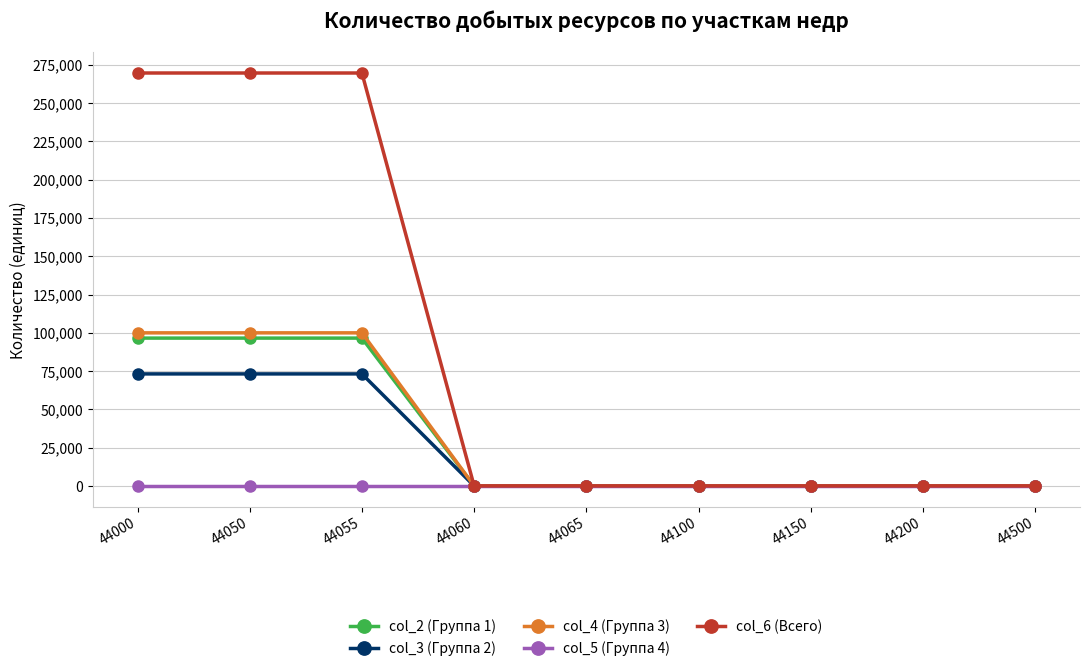

Reading right to left, what are all the values shown in this chart?

col_2 (Группа 1): 44500=0	44200=0	44150=0	44100=0	44065=0	44060=0	44055=96530	44050=96530	44000=96530
col_3 (Группа 2): 44500=0	44200=0	44150=0	44100=0	44065=0	44060=0	44055=73149	44050=73149	44000=73149
col_4 (Группа 3): 44500=0	44200=0	44150=0	44100=0	44065=0	44060=0	44055=99969	44050=99969	44000=99969
col_5 (Группа 4): 44500=0	44200=0	44150=0	44100=0	44065=0	44060=0	44055=0	44050=0	44000=0
col_6 (Всего): 44500=0	44200=0	44150=0	44100=0	44065=0	44060=0	44055=269648	44050=269648	44000=269648